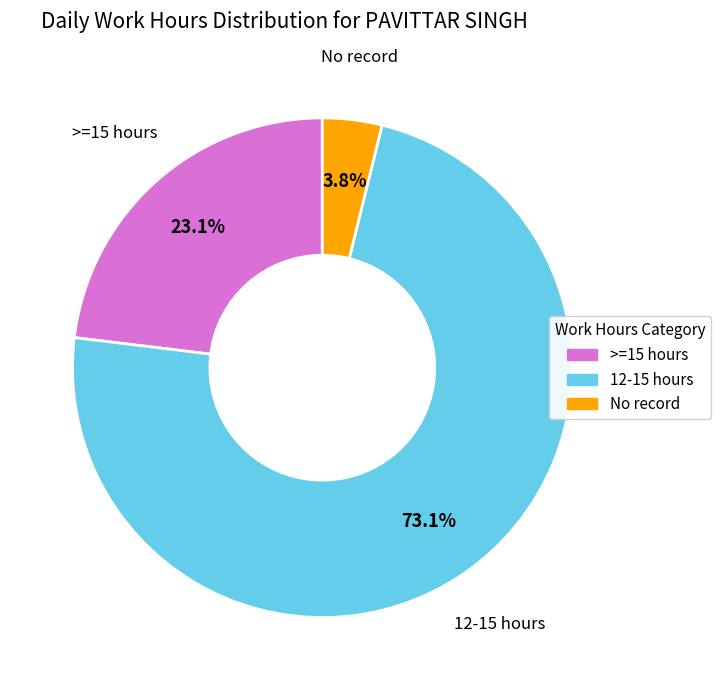

Is there a majority slice in this chart?

Yes